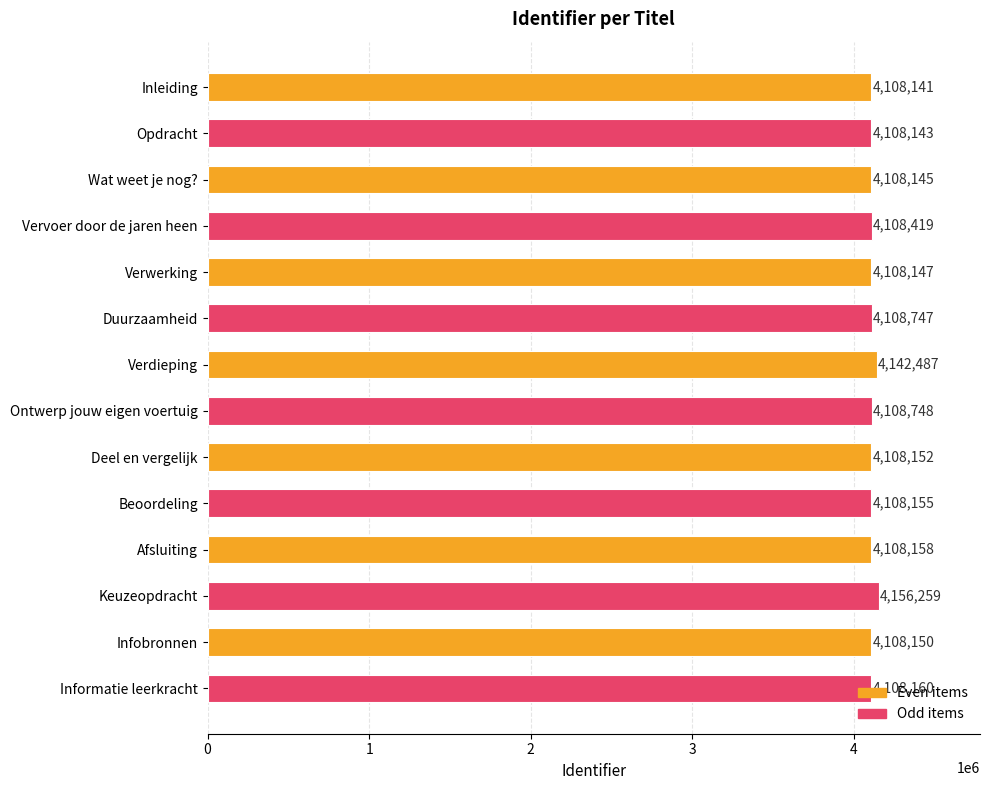

What is the average value?

4114144